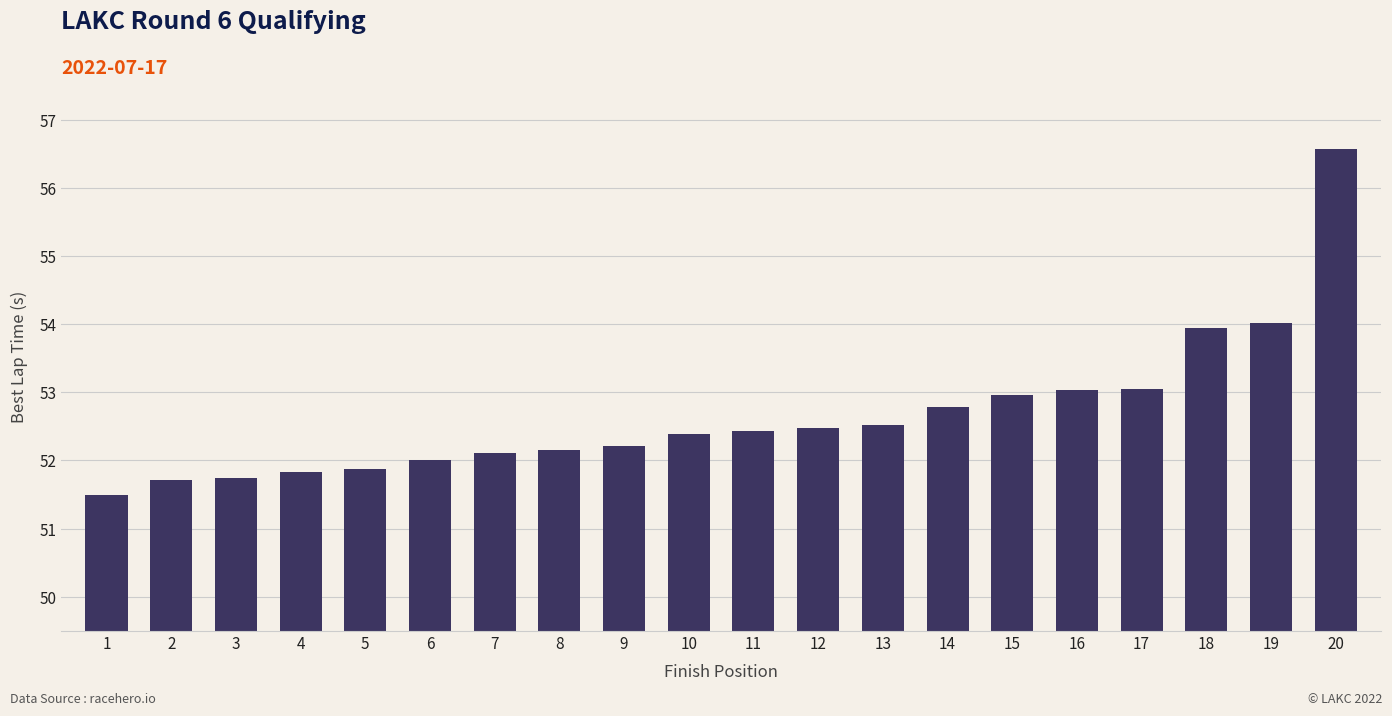

What value does the data have at 7?

52.1